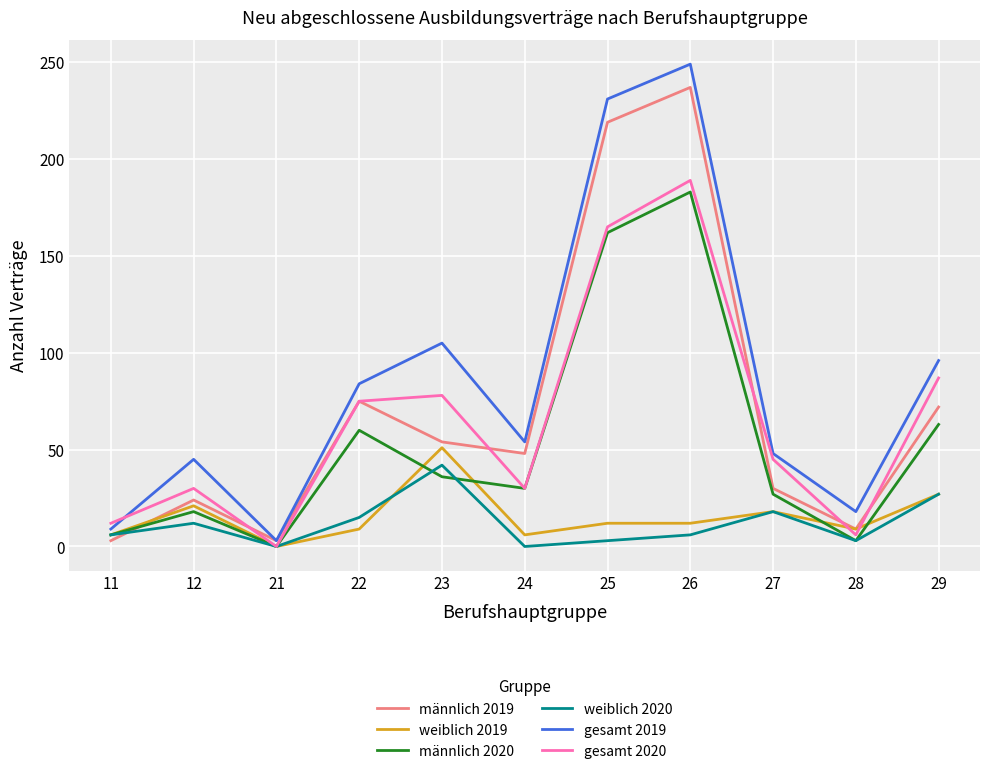

The value of weiblich 2019 at 28 is 9. True or false?

True